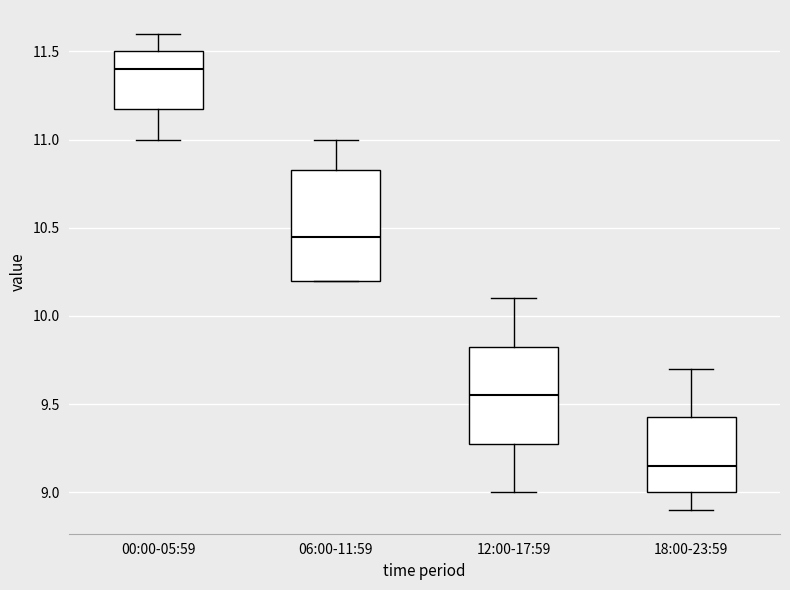

Reading left to right, transcribe this box plot: for each box, give where its median line is, the range the box spans, and where its two whiskers end, as read against the y-axis. The values are not printed on the chart, so give them approximately, as read against the axis.

00:00-05:59: median 11.40, box 11.20 to 11.50, whiskers 11.00 to 11.60
06:00-11:59: median 10.45, box 10.20 to 10.85, whiskers 10.20 to 11.00
12:00-17:59: median 9.55, box 9.30 to 9.85, whiskers 9.00 to 10.10
18:00-23:59: median 9.15, box 9.00 to 9.45, whiskers 8.90 to 9.70